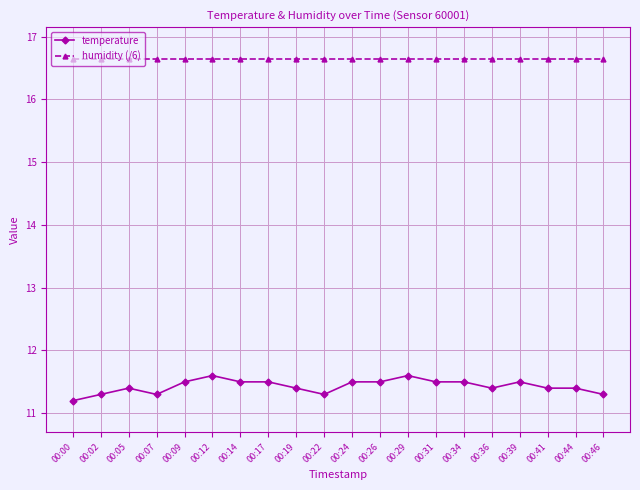

How many lines are shown in the chart?

2